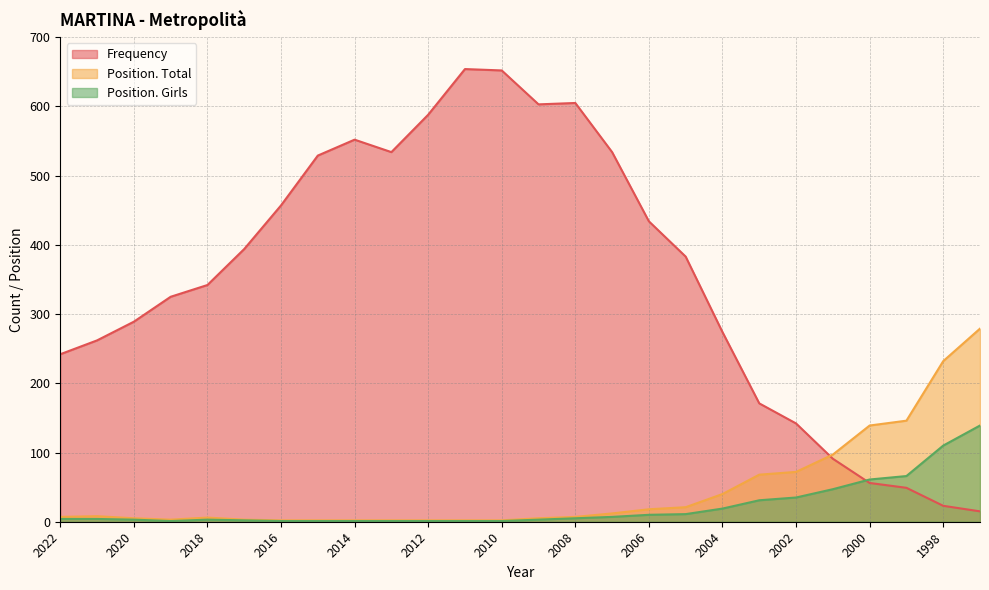

Which category has the highest value in the Position. Total series?

1997